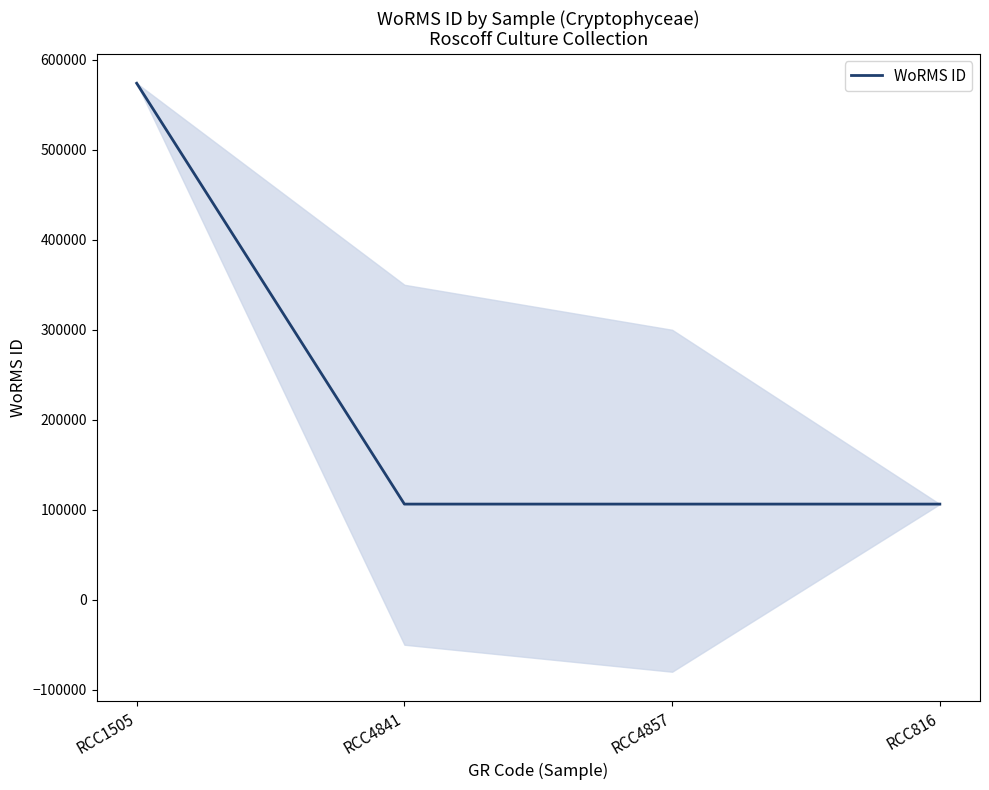

Does the chart display data point markers on the line(s)?

No